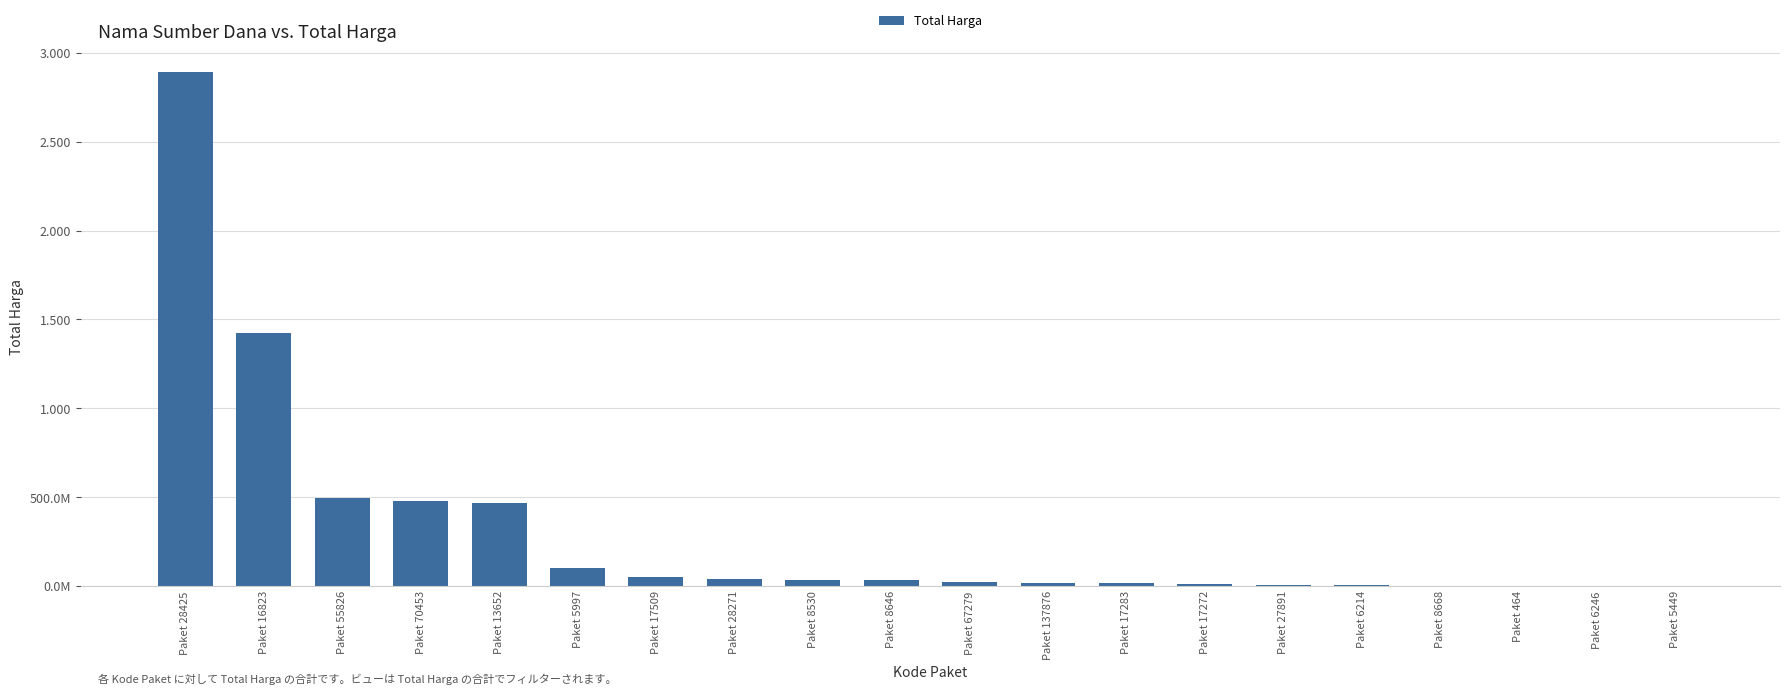

How many bars are there in total?

20